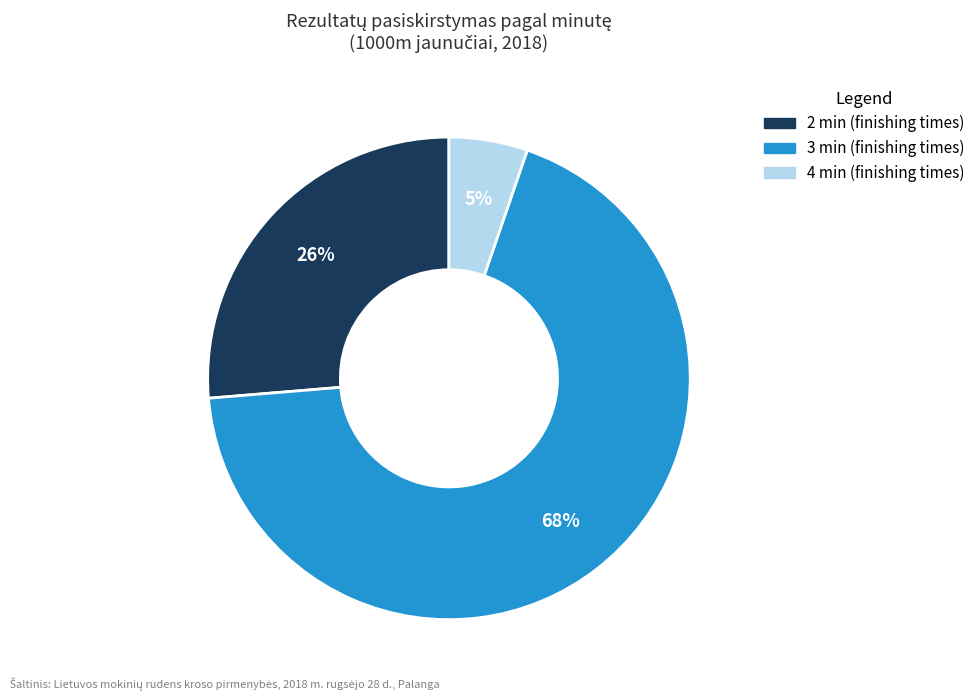

To the nearest percent, what is the average slice percentage?

33%